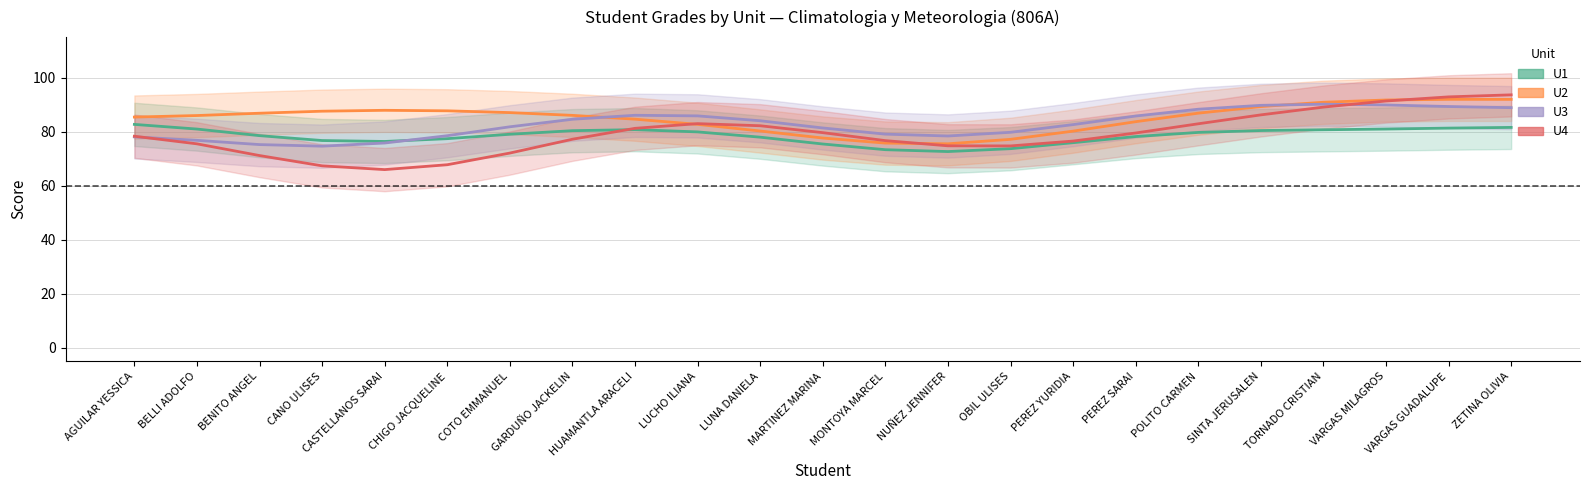

Reading left to right, transcribe all the data shown in this chart.

U1: AGUILAR YESSICA=82.7	BELLI ADOLFO=81.0	BENITO ANGEL=78.5	CANO ULISES=76.7	CASTELLANOS SARAI=76.4	CHIGO JACQUELINE=77.4	COTO EMMANUEL=79.1	GARDUÑO JACKELIN=80.4	HUAMANTLA ARACELI=80.8	LUCHO ILIANA=79.9	LUNA DANIELA=78.0	MARTINEZ MARINA=75.5	MONTOYA MARCEL=73.3	NUÑEZ JENNIFER=72.7	OBIL ULISES=73.7	PEREZ YURIDIA=75.9	PEREZ SARAI=78.2	POLITO CARMEN=79.7	SINTA JERUSALEN=80.4	TORNADO CRISTIAN=80.7	VARGAS MILAGROS=81.0	VARGAS GUADALUPE=81.3	ZETINA OLIVIA=81.6
U2: AGUILAR YESSICA=85.4	BELLI ADOLFO=86.0	BENITO ANGEL=86.8	CANO ULISES=87.6	CASTELLANOS SARAI=87.9	CHIGO JACQUELINE=87.7	COTO EMMANUEL=87.1	GARDUÑO JACKELIN=86.0	HUAMANTLA ARACELI=84.6	LUCHO ILIANA=82.7	LUNA DANIELA=80.3	MARTINEZ MARINA=77.7	MONTOYA MARCEL=75.8	NUÑEZ JENNIFER=75.5	OBIL ULISES=77.2	PEREZ YURIDIA=80.2	PEREZ SARAI=83.7	POLITO CARMEN=86.9	SINTA JERUSALEN=89.3	TORNADO CRISTIAN=90.9	VARGAS MILAGROS=91.7	VARGAS GUADALUPE=92.0	ZETINA OLIVIA=92.0
U3: AGUILAR YESSICA=78.1	BELLI ADOLFO=76.8	BENITO ANGEL=75.2	CANO ULISES=74.7	CASTELLANOS SARAI=75.8	CHIGO JACQUELINE=78.5	COTO EMMANUEL=81.8	GARDUÑO JACKELIN=84.6	HUAMANTLA ARACELI=86.1	LUCHO ILIANA=85.9	LUNA DANIELA=84.0	MARTINEZ MARINA=81.4	MONTOYA MARCEL=79.1	NUÑEZ JENNIFER=78.4	OBIL ULISES=79.8	PEREZ YURIDIA=82.6	PEREZ SARAI=85.8	POLITO CARMEN=88.3	SINTA JERUSALEN=89.8	TORNADO CRISTIAN=90.2	VARGAS MILAGROS=89.9	VARGAS GUADALUPE=89.3	ZETINA OLIVIA=88.9
U4: AGUILAR YESSICA=78.3	BELLI ADOLFO=75.5	BENITO ANGEL=71.2	CANO ULISES=67.4	CASTELLANOS SARAI=66.0	CHIGO JACQUELINE=67.8	COTO EMMANUEL=72.1	GARDUÑO JACKELIN=77.2	HUAMANTLA ARACELI=81.2	LUCHO ILIANA=83.0	LUNA DANIELA=82.2	MARTINEZ MARINA=79.7	MONTOYA MARCEL=76.7	NUÑEZ JENNIFER=74.8	OBIL ULISES=74.7	PEREZ YURIDIA=76.5	PEREZ SARAI=79.5	POLITO CARMEN=82.9	SINTA JERUSALEN=86.2	TORNADO CRISTIAN=89.1	VARGAS MILAGROS=91.4	VARGAS GUADALUPE=92.9	ZETINA OLIVIA=93.6